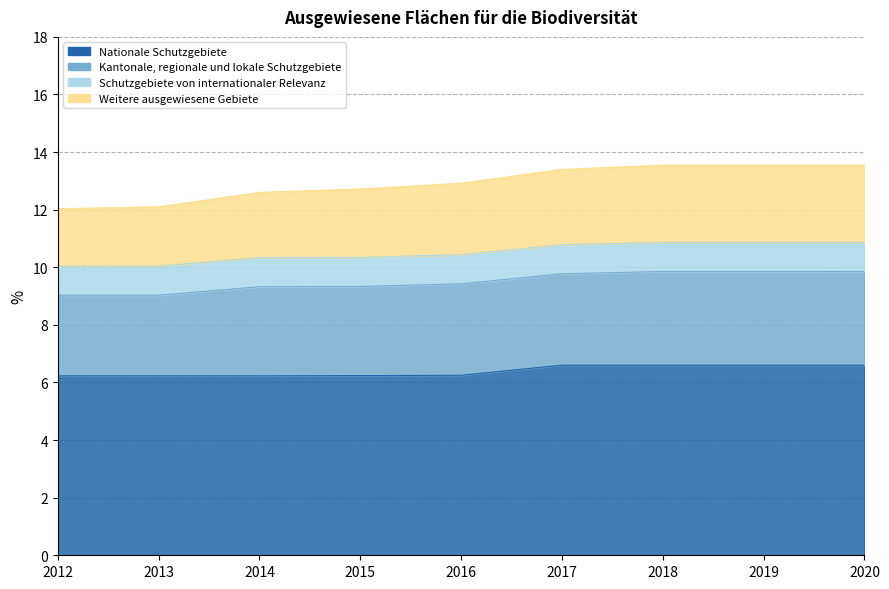

What is the smallest value displayed?

6.2